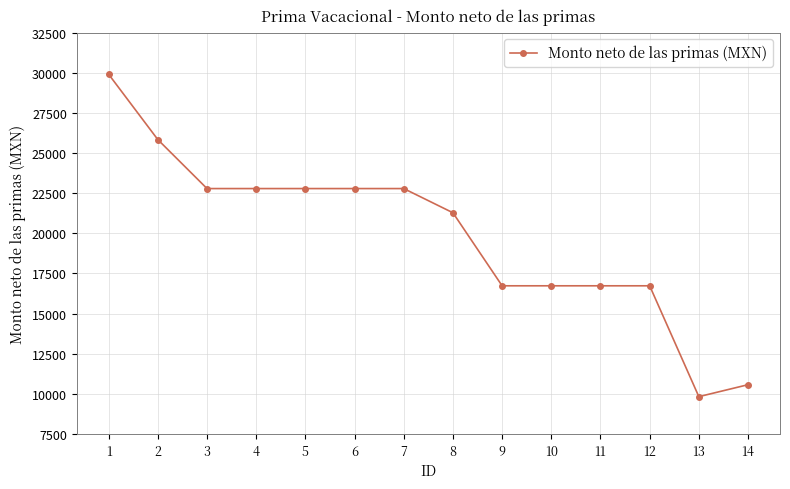

Read the value at 1.

29899.7